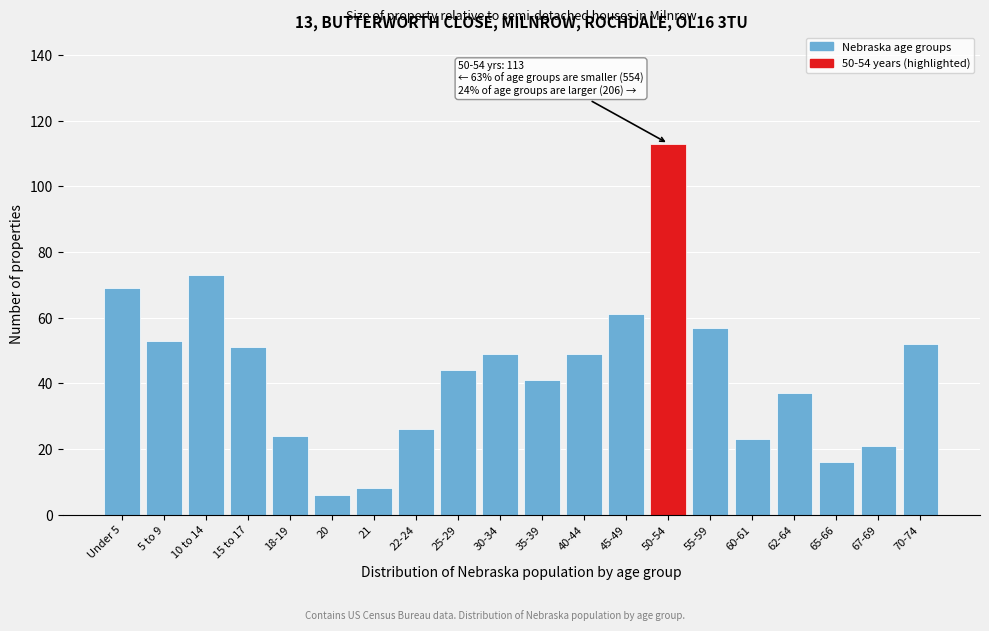

Reading left to right, list all the values displayed in this chart.

Under 5=69	5 to 9=53	10 to 14=73	15 to 17=51	18-19=24	20=6	21=8	22-24=26	25-29=44	30-34=49	35-39=41	40-44=49	45-49=61	50-54=113	55-59=57	60-61=23	62-64=37	65-66=16	67-69=21	70-74=52